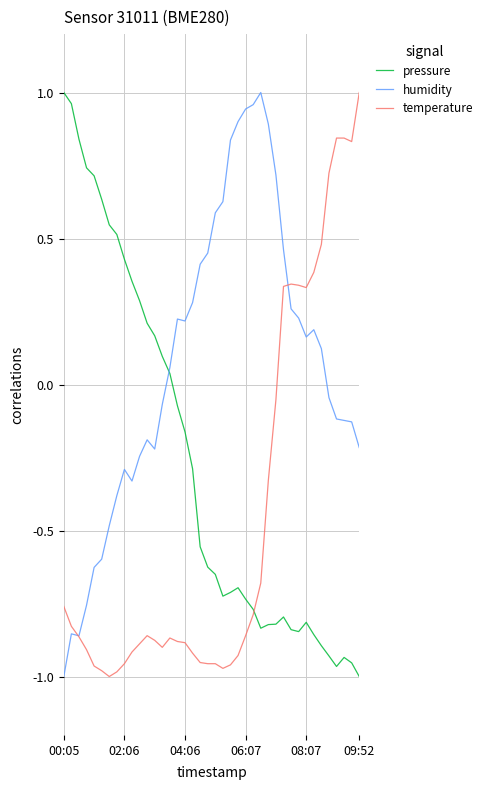

What is the sum of all temperature values?

-18.2